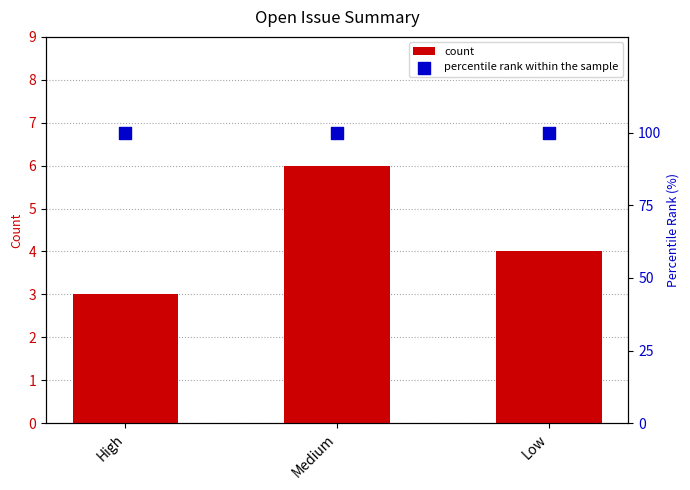

Which series contains the lowest Y value?

count